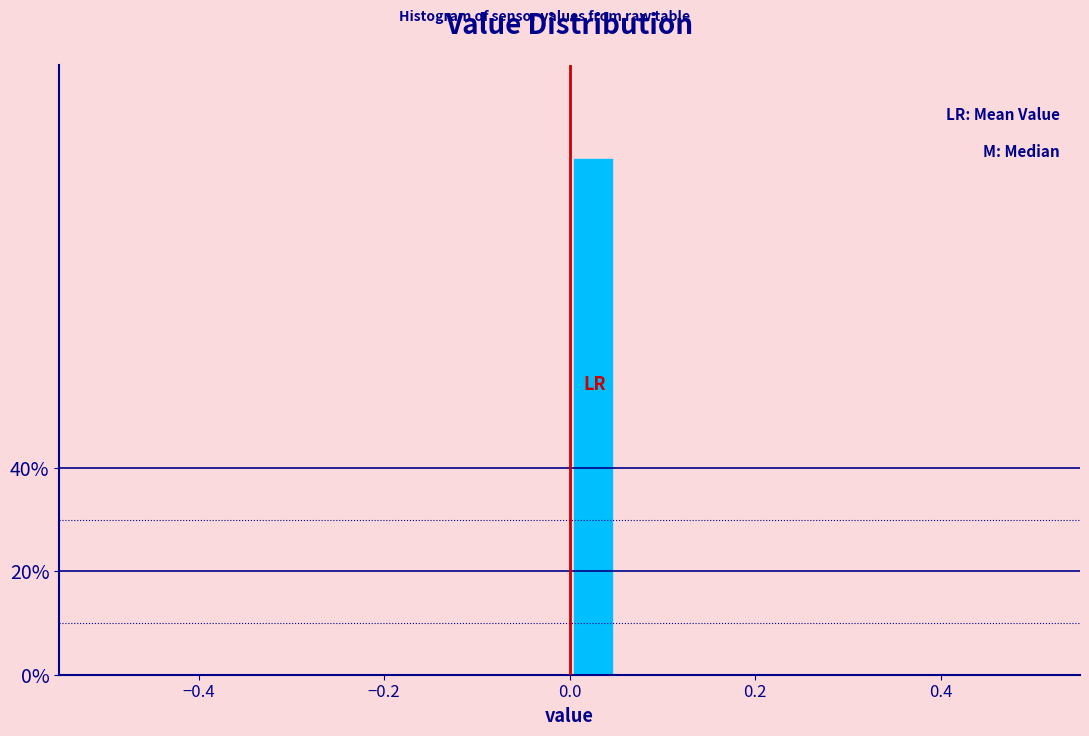

Around what value on the x-axis is the tallest bar? Give the approximate position of its centre, as read against the axis.

0.02